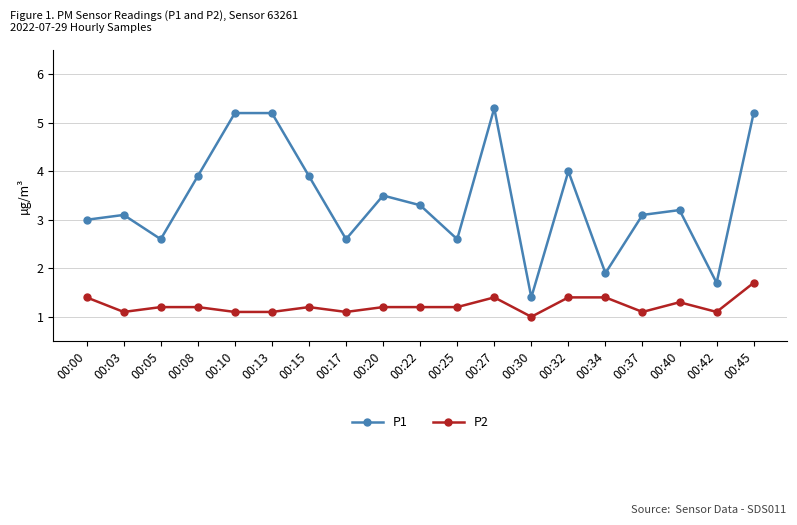

True or false: P1 has a value of 5.2 at 00:45.

True